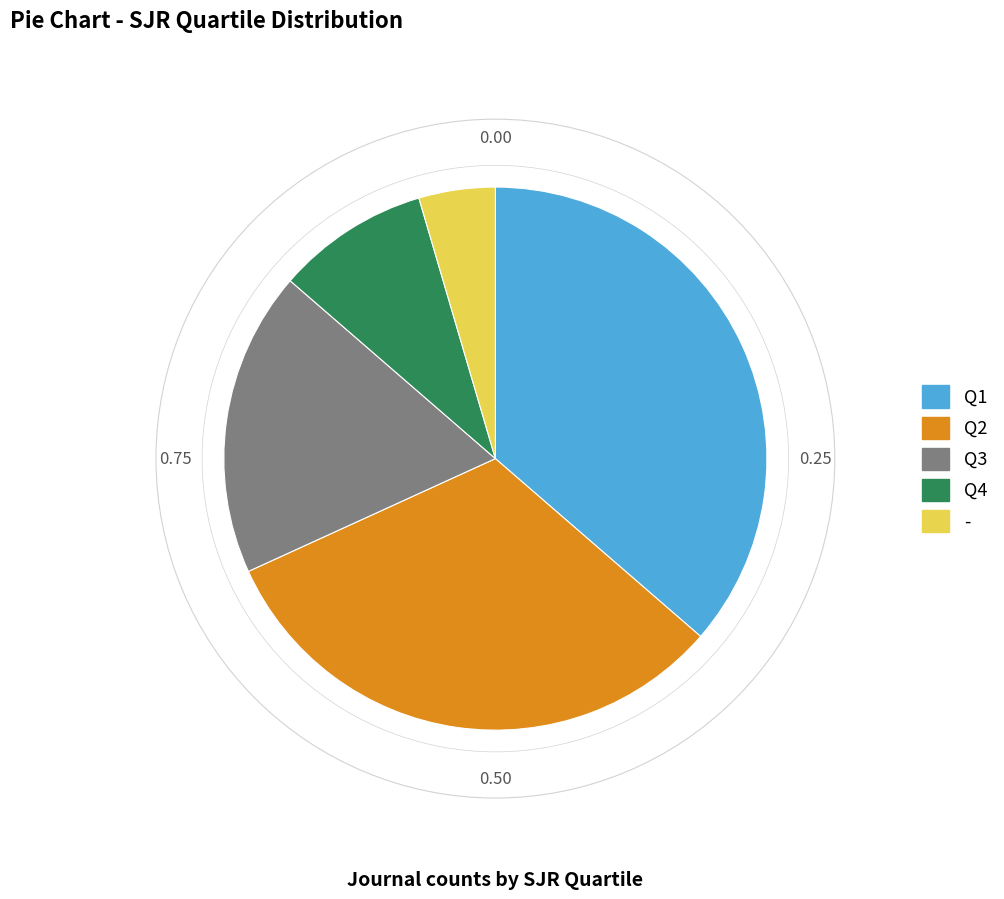

What is the smallest slice in the pie chart?

-